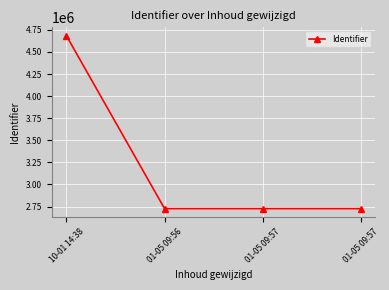

At which label does the data first exceed 2726400?

10-01 14:38